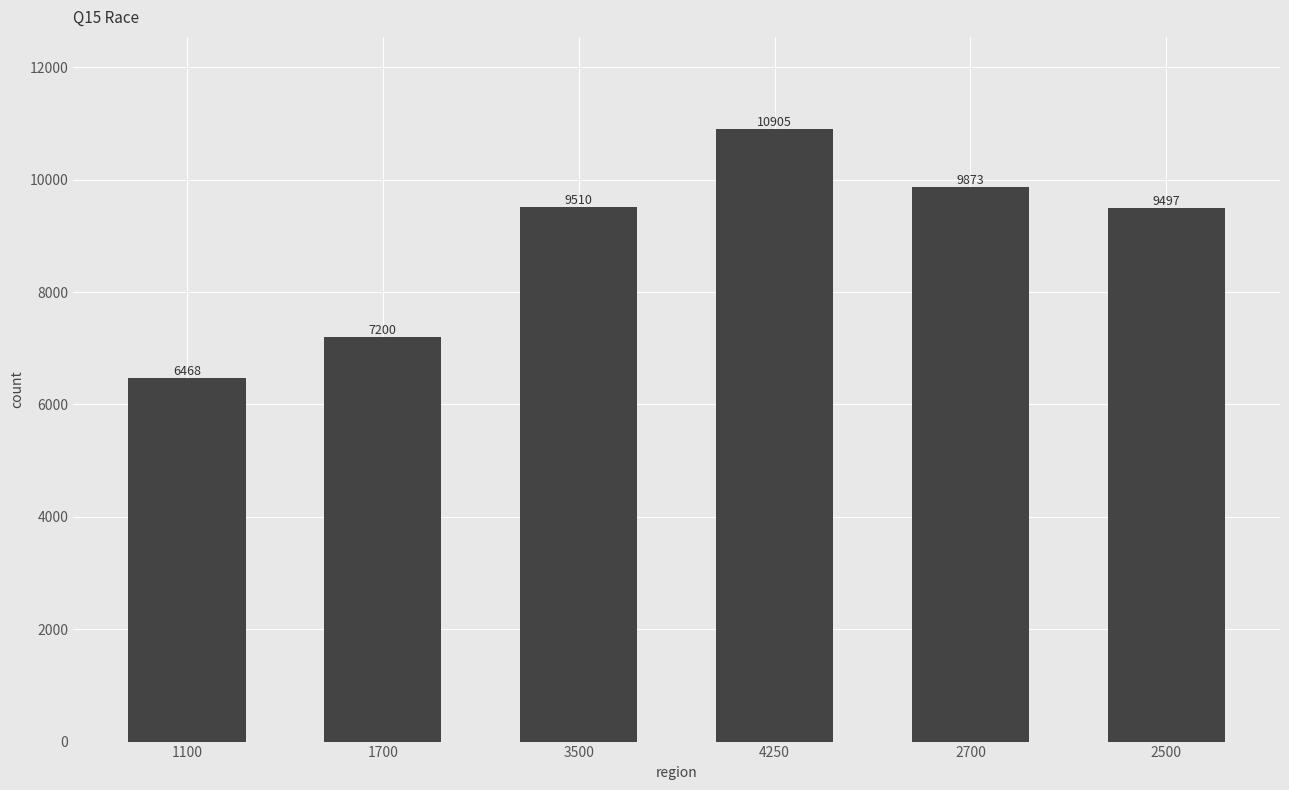

How many data points does each series have?

6